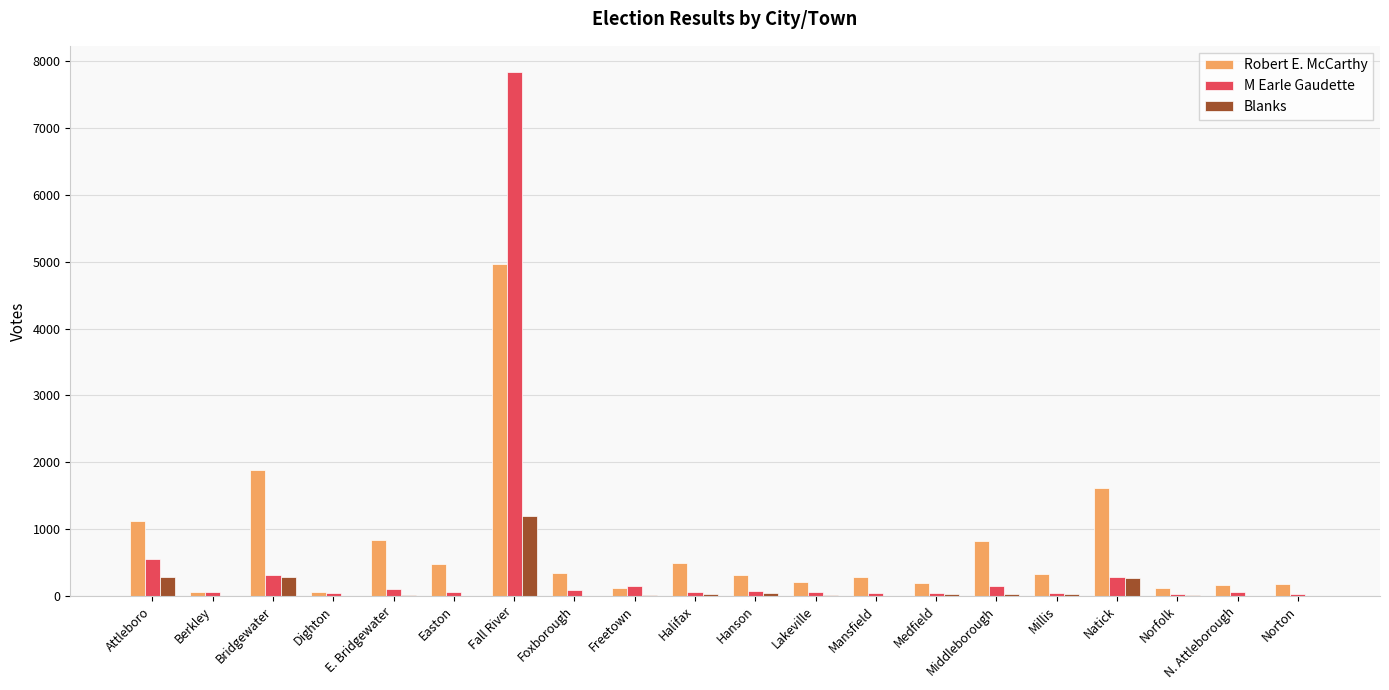

Are the bars horizontal?

No